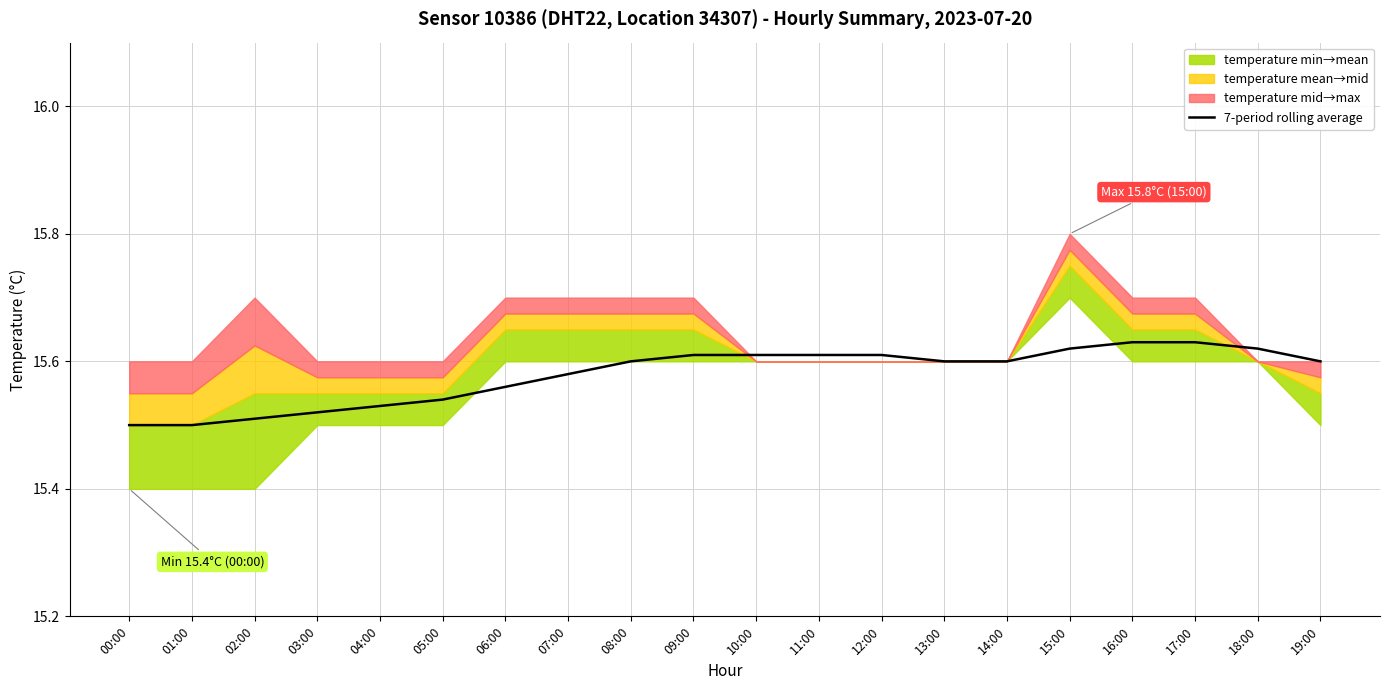

Approximately how many times larger is the value at 13:00 compared to 17:00?

1.0